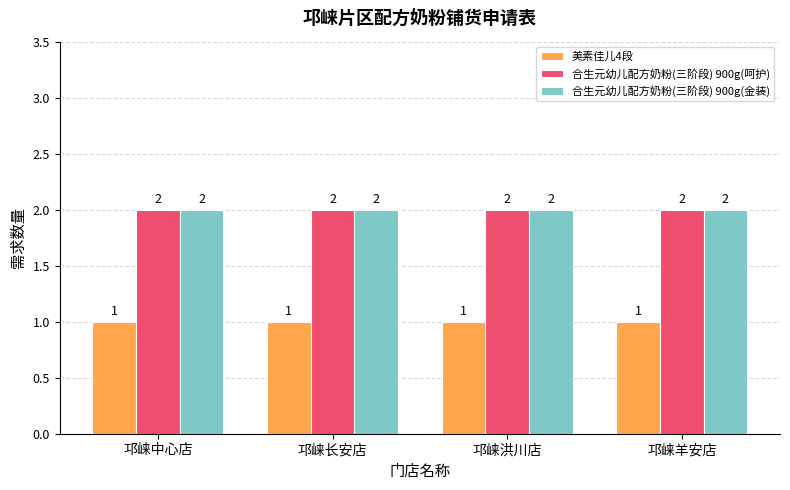

Reading right to left, list all the values displayed in this chart.

美素佳儿4段: 邛崃羊安店=1	邛崃洪川店=1	邛崃长安店=1	邛崃中心店=1
合生元幼儿配方奶粉(三阶段) 900g(呵护): 邛崃羊安店=2	邛崃洪川店=2	邛崃长安店=2	邛崃中心店=2
合生元幼儿配方奶粉(三阶段) 900g(金装): 邛崃羊安店=2	邛崃洪川店=2	邛崃长安店=2	邛崃中心店=2